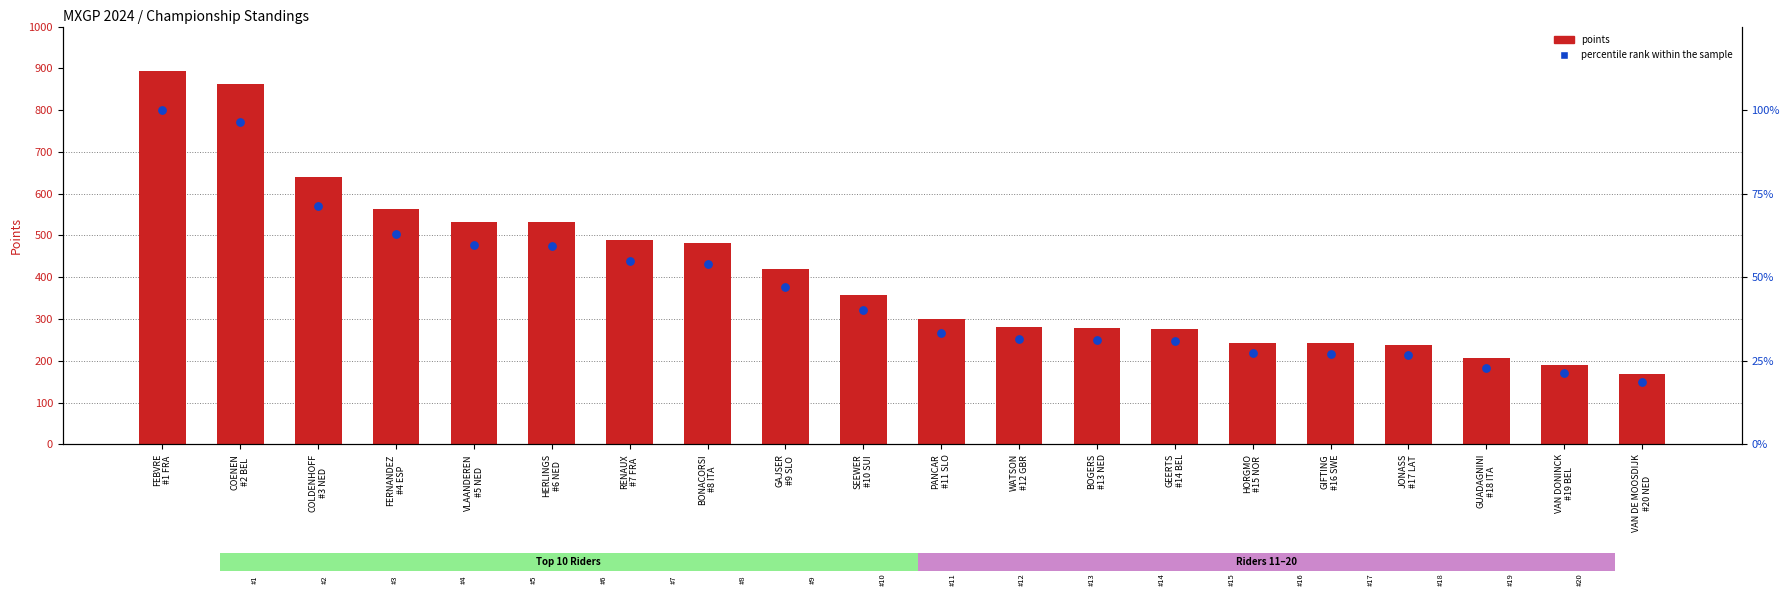

What is the total value across all series at FEBVRE
#1 FRA?

993.0